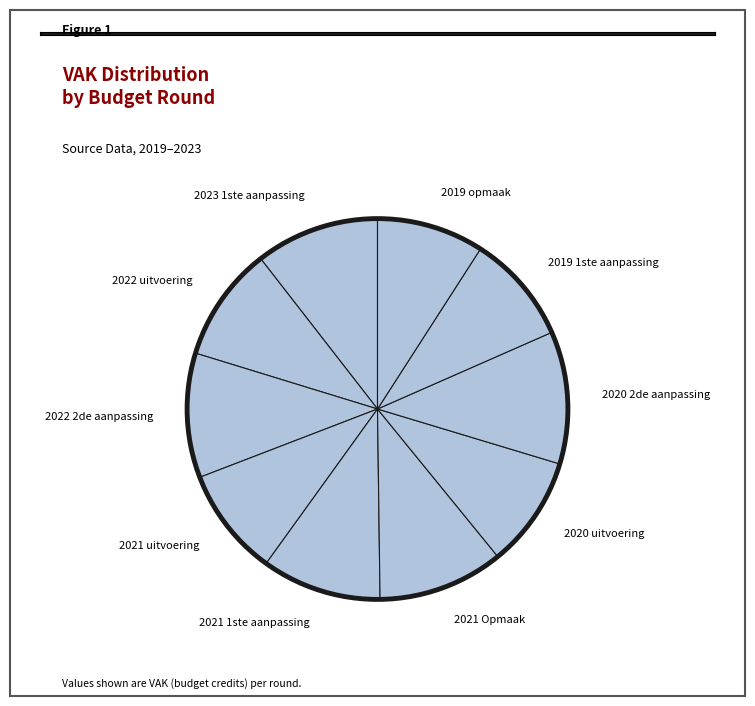

Is there any slice that represents more than half of the pie?

No